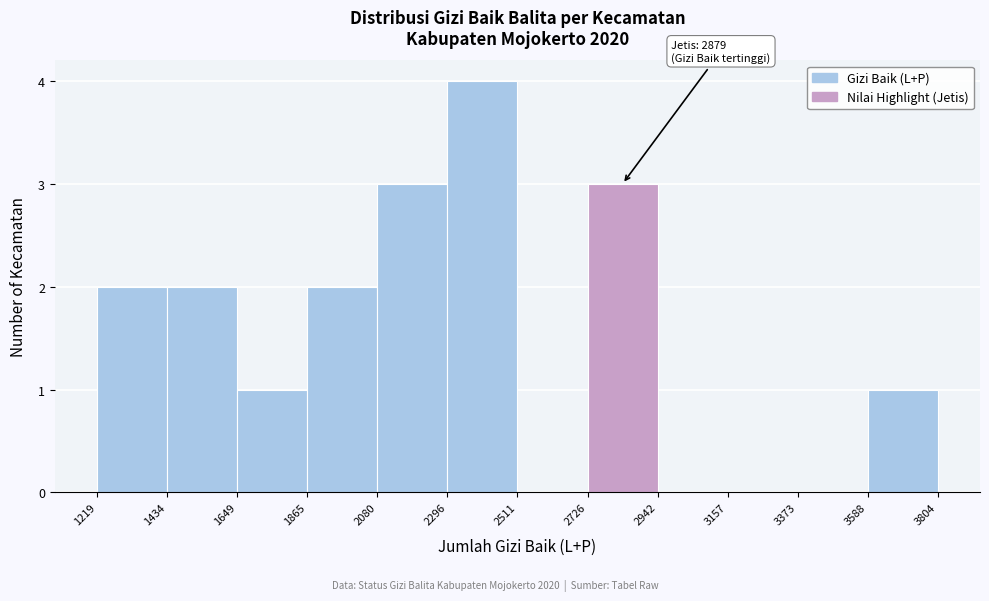

Over which range of the x-axis is the bar tallest?

2296 to 2511